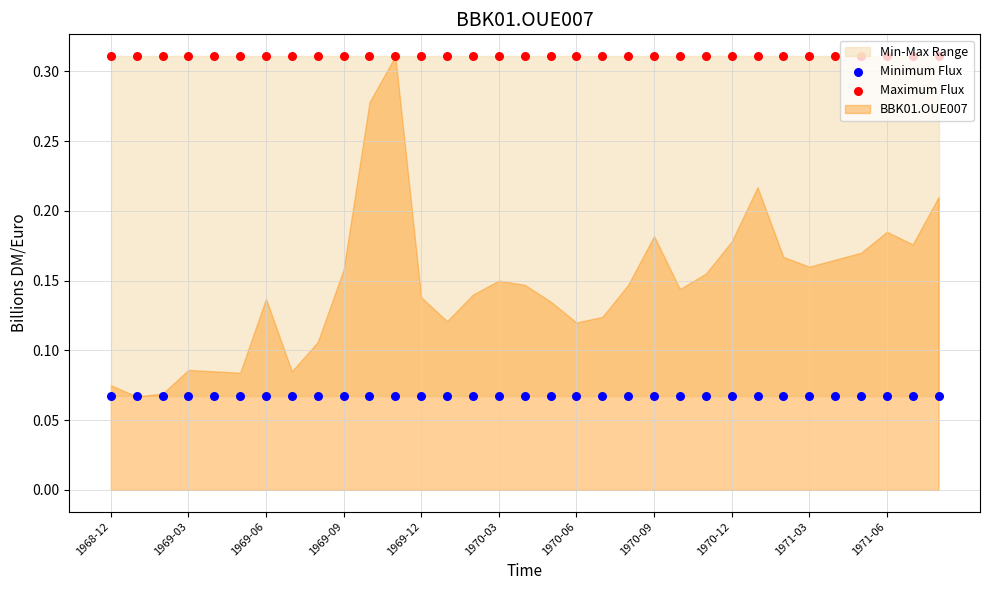

Which series reaches the minimum Y coordinate?

Minimum Flux